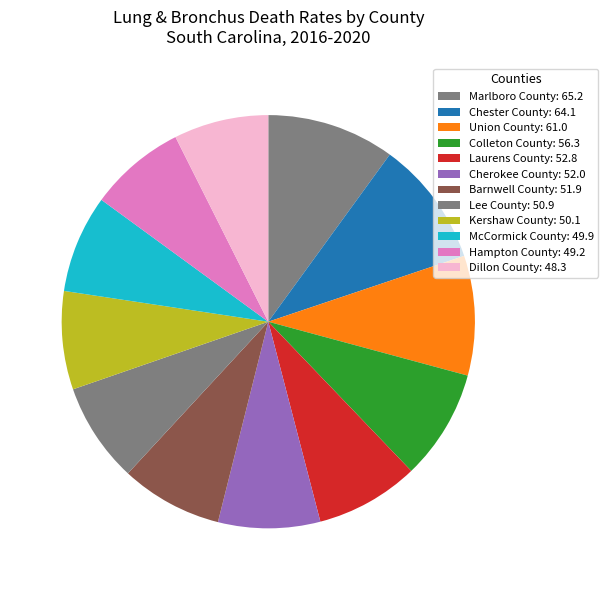

What is the largest slice in the pie chart?

Marlboro County